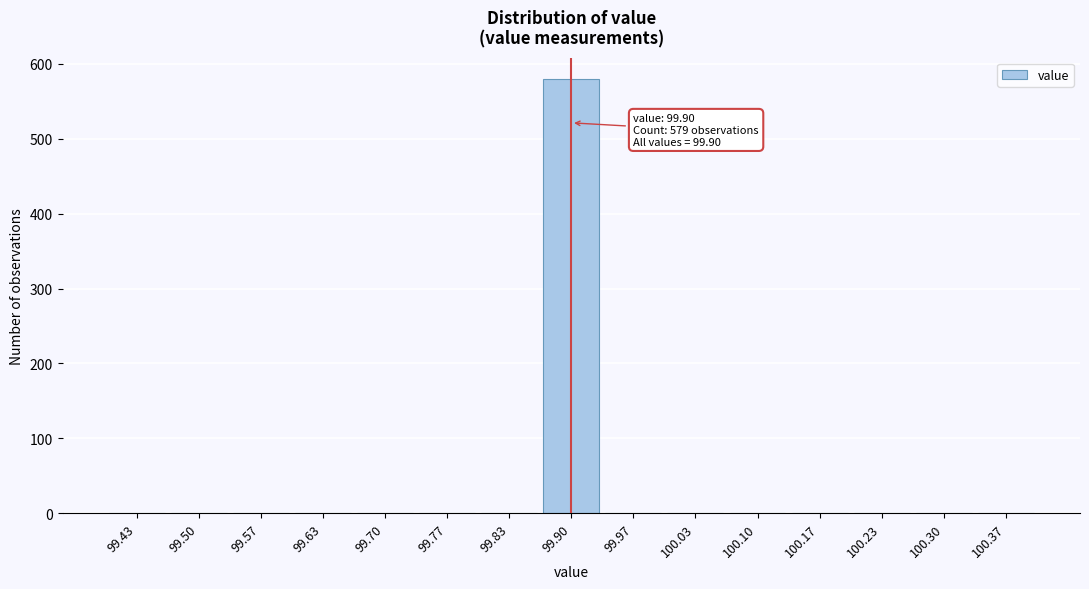

Over which range of the x-axis is the bar tallest?

99.87 to 99.93